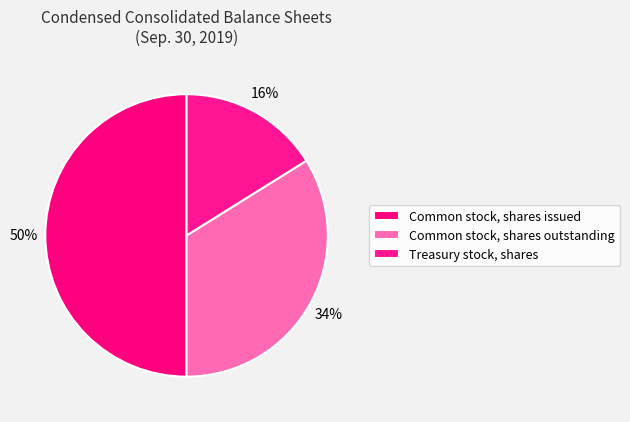

To the nearest percent, what percentage of the pie is Treasury stock, shares?

16%